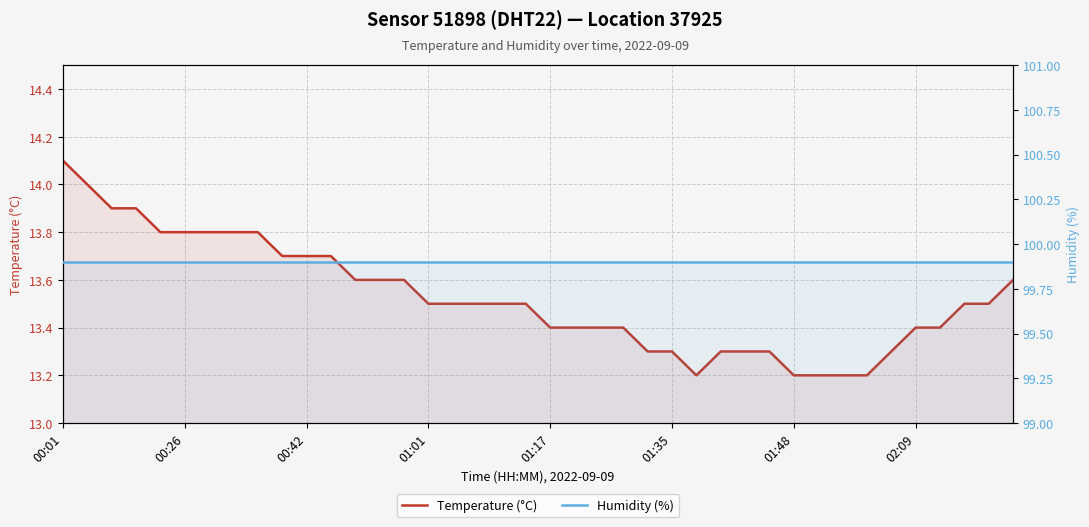

The value of Humidity (%) at 19 is 21.1. True or false?

False